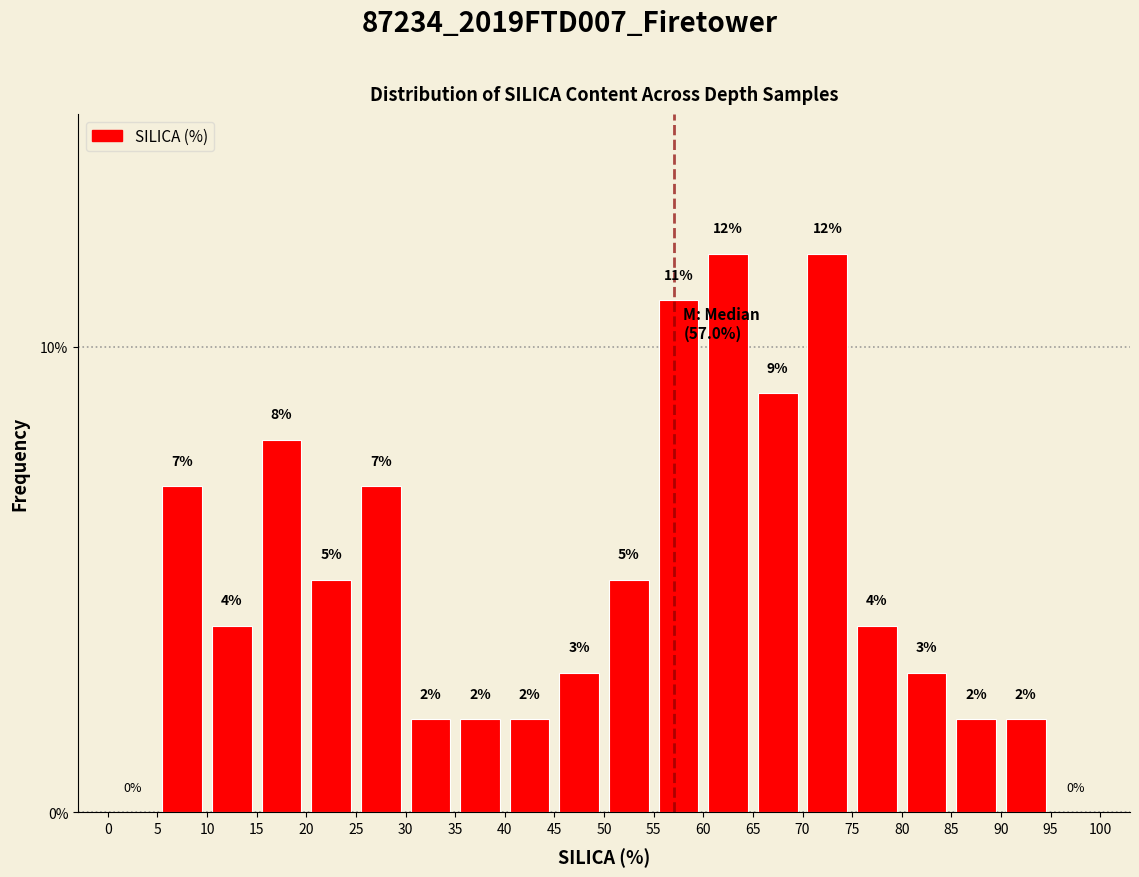

Reading left to right, list every bar in this chart as the range it spans on the x-axis followed by its height.

0 to 5: 0
5 to 10: 7
10 to 15: 4
15 to 20: 8
20 to 25: 5
25 to 30: 7
30 to 35: 2
35 to 40: 2
40 to 45: 2
45 to 50: 3
50 to 55: 5
55 to 60: 11
60 to 65: 12
65 to 70: 9
70 to 75: 12
75 to 80: 4
80 to 85: 3
85 to 90: 2
90 to 95: 2
95 to 100: 0